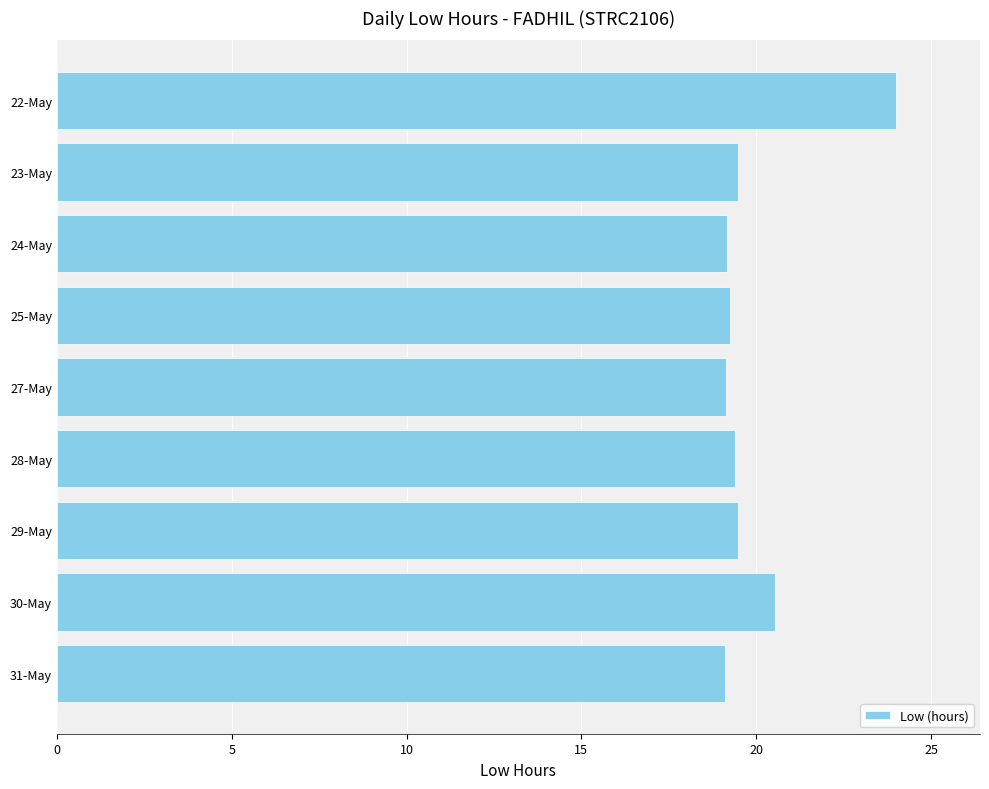

What is the sum of the values at 25-May and 23-May?

38.7